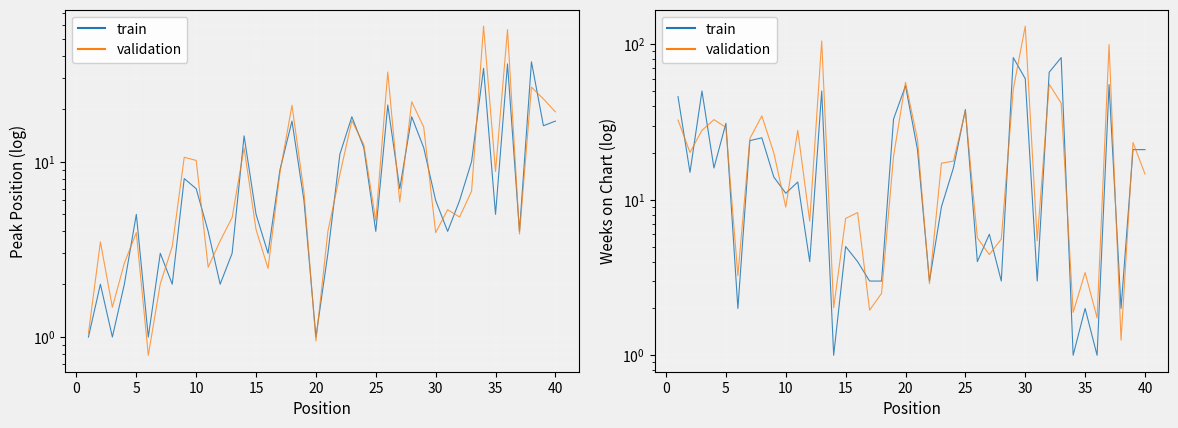

Is the value of train at 13 greater than the value of Weeks on Chart (val) at 13?

No